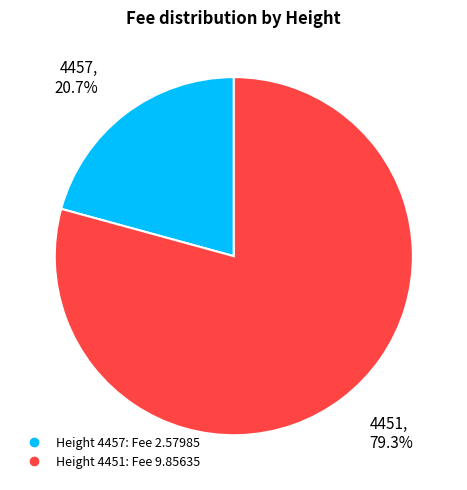

Is there any slice that represents more than half of the pie?

Yes